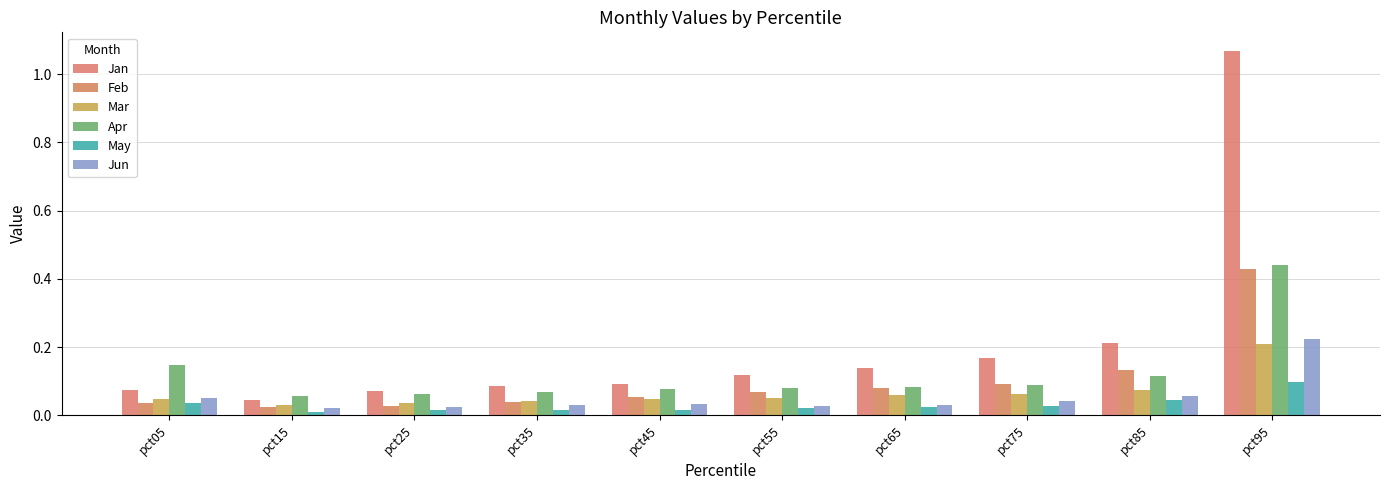

Which series changed the most between pct55 and pct85?

Jan